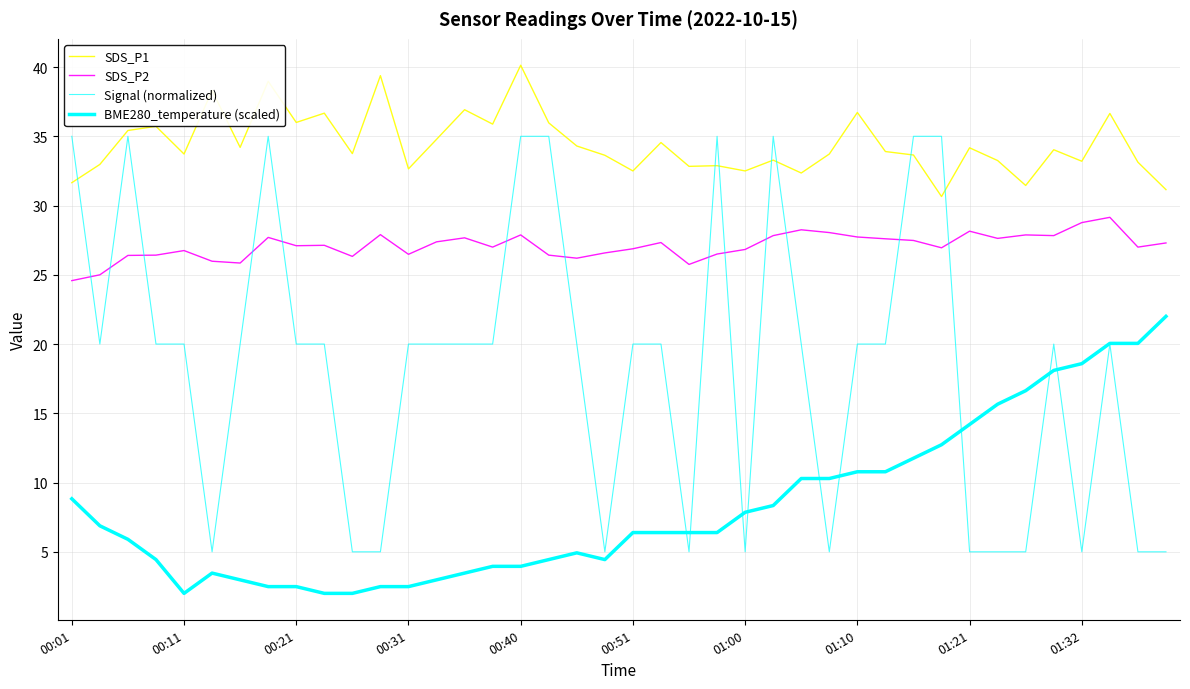

How many lines are shown in the chart?

4